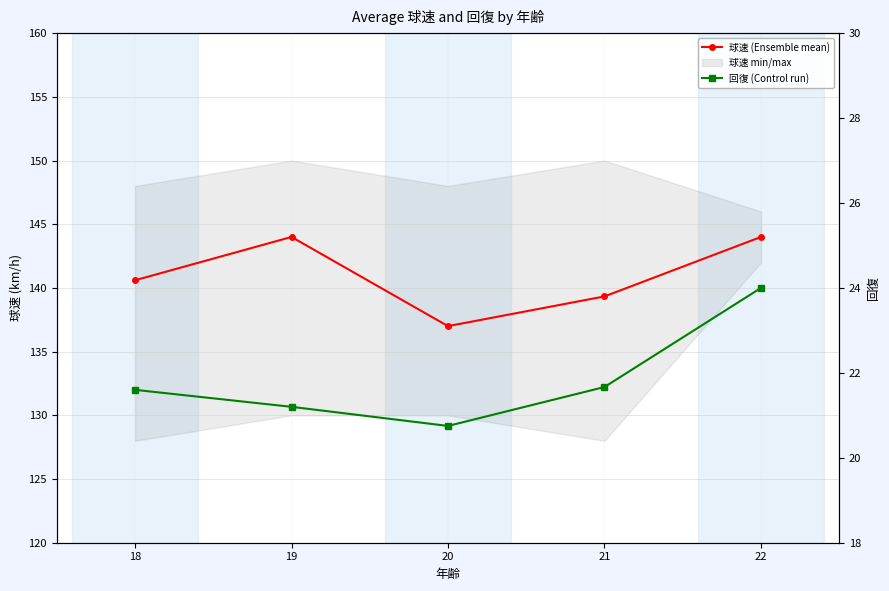

How many lines are shown in the chart?

2